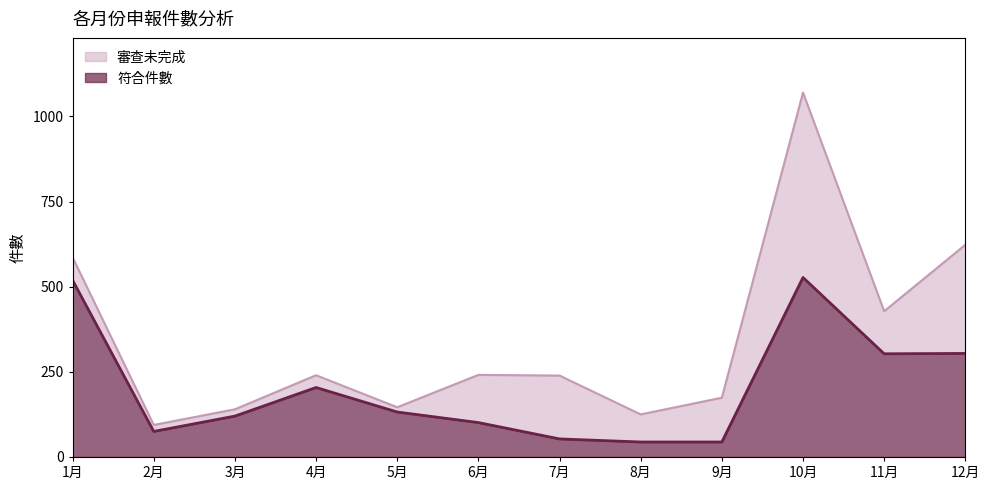

What is the maximum value for 符合件數?

527